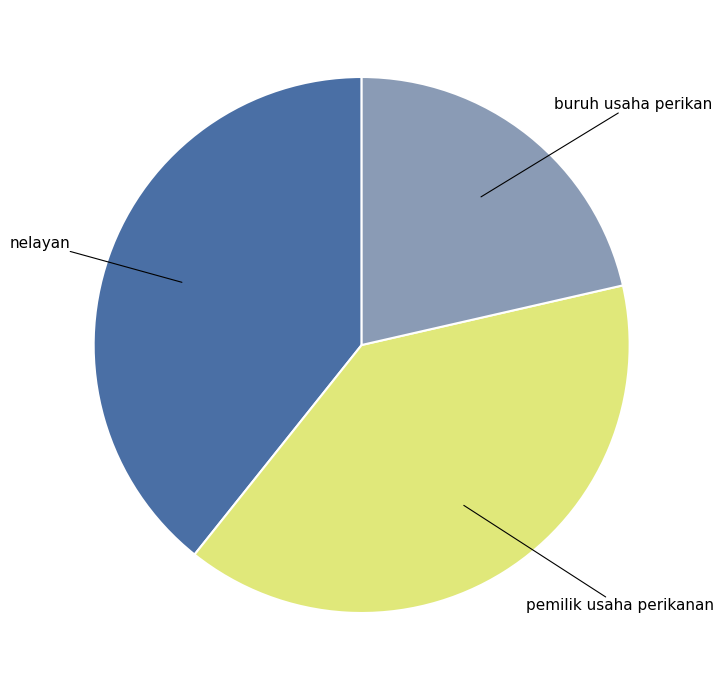

Is there a majority slice in this chart?

No